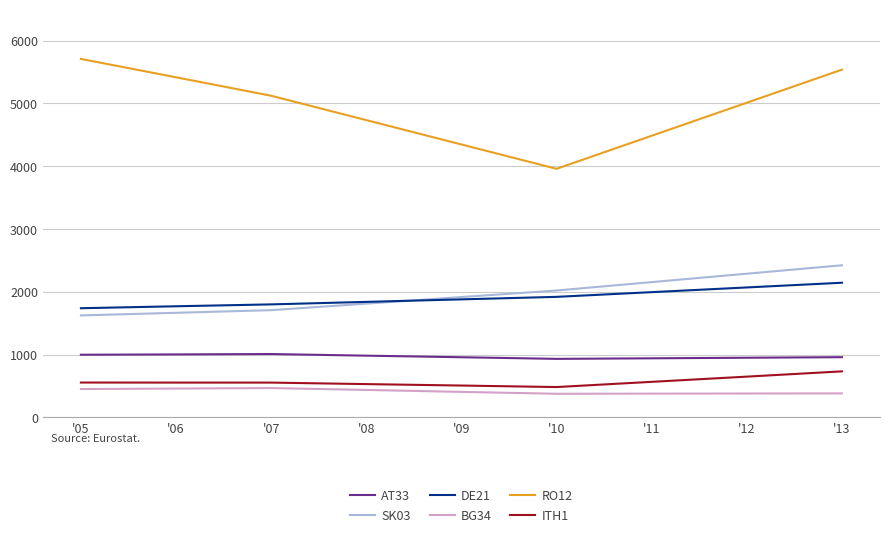

Rank the series at '12 from highest to lowest value.

RO12, SK03, DE21, AT33, ITH1, BG34